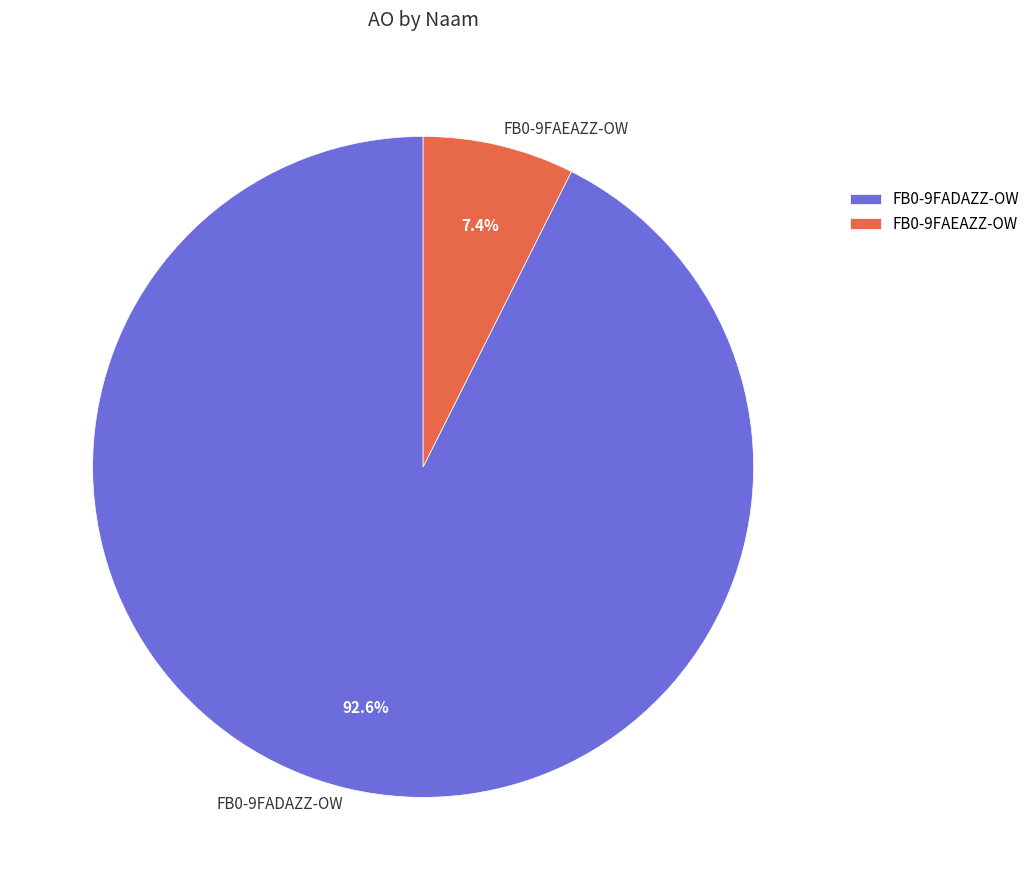

Which has a higher value, FB0-9FAEAZZ-OW or FB0-9FADAZZ-OW?

FB0-9FADAZZ-OW